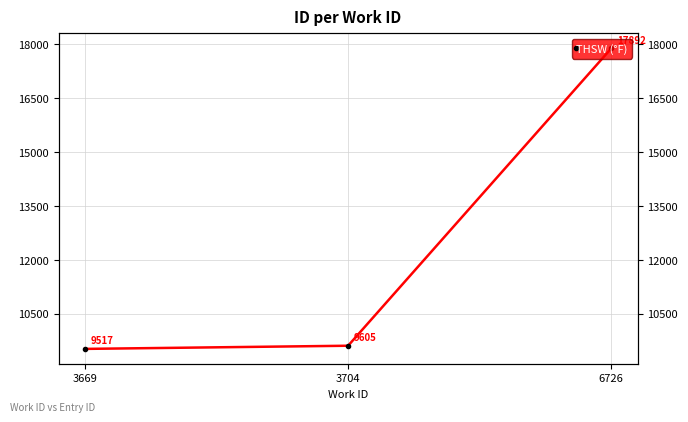

Rank the categories by value from lowest to highest.

3669, 3704, 6726